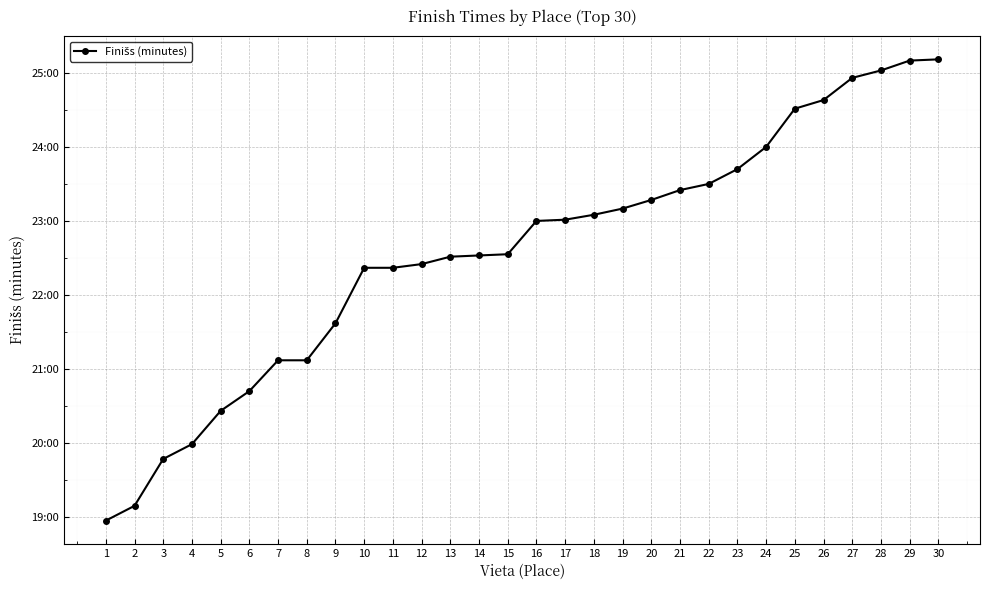

Where does the data first go above 23?

17